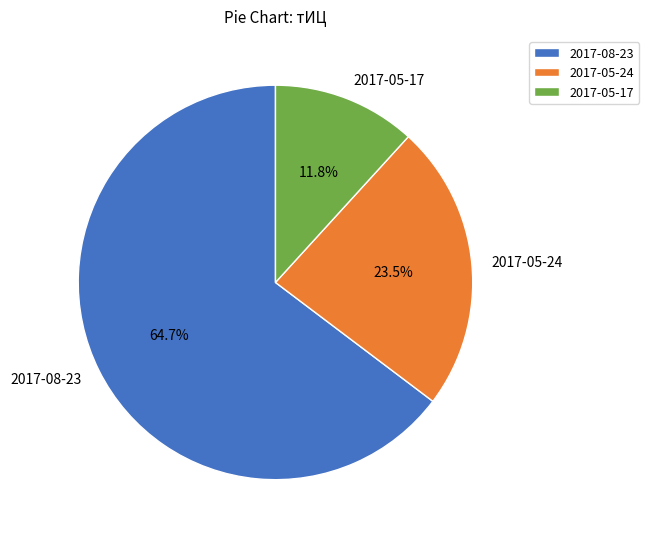

To the nearest percent, what is the difference between the largest and smallest slice percentages?

53%